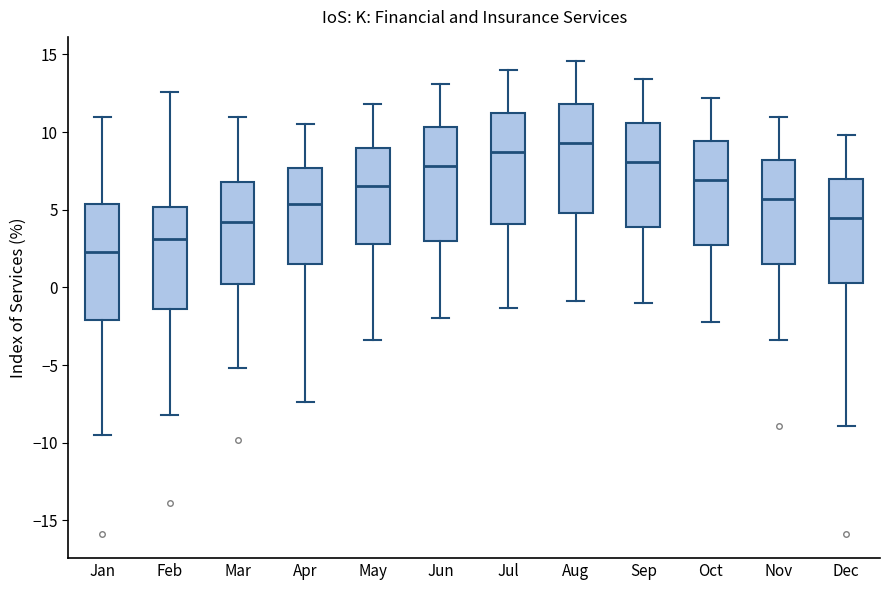

Reading left to right, transcribe this box plot: for each box, give where its median line is, the range the box spans, and where its two whiskers end, as read against the y-axis. The values are not printed on the chart, so give them approximately, as read against the axis.

Jan: median 2.5, box -2.0 to 5.5, whiskers -9.5 to 11.0
Feb: median 3.0, box -1.5 to 5.0, whiskers -8.0 to 12.5
Mar: median 4.0, box 0.0 to 7.0, whiskers -5.0 to 11.0
Apr: median 5.5, box 1.5 to 7.5, whiskers -7.5 to 10.5
May: median 6.5, box 3.0 to 9.0, whiskers -3.5 to 12.0
Jun: median 8.0, box 3.0 to 10.5, whiskers -2.0 to 13.0
Jul: median 8.5, box 4.0 to 11.0, whiskers -1.5 to 14.0
Aug: median 9.5, box 5.0 to 12.0, whiskers -1.0 to 14.5
Sep: median 8.0, box 4.0 to 10.5, whiskers -1.0 to 13.5
Oct: median 7.0, box 2.5 to 9.5, whiskers -2.0 to 12.0
Nov: median 5.5, box 1.5 to 8.0, whiskers -3.5 to 11.0
Dec: median 4.5, box 0.5 to 7.0, whiskers -9.0 to 10.0